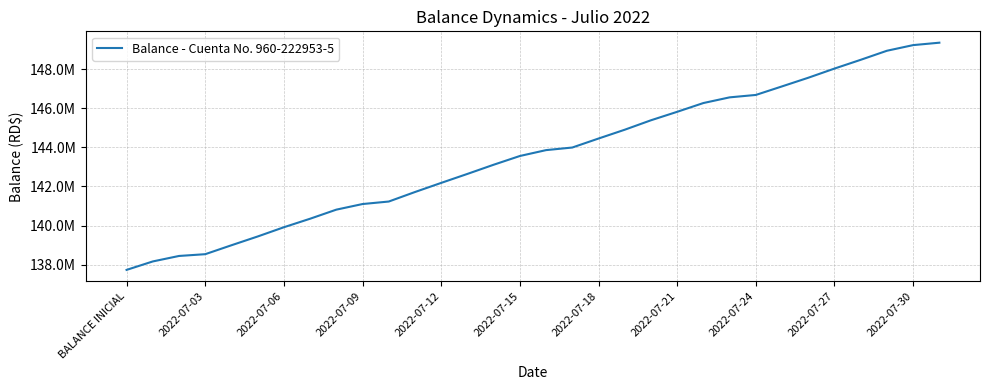

True or false: the data has more than 1 interior local peaks.

False